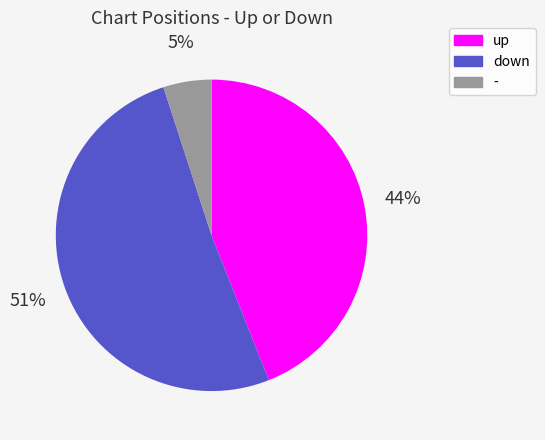

Rank the categories by value from highest to lowest.

down, up, -